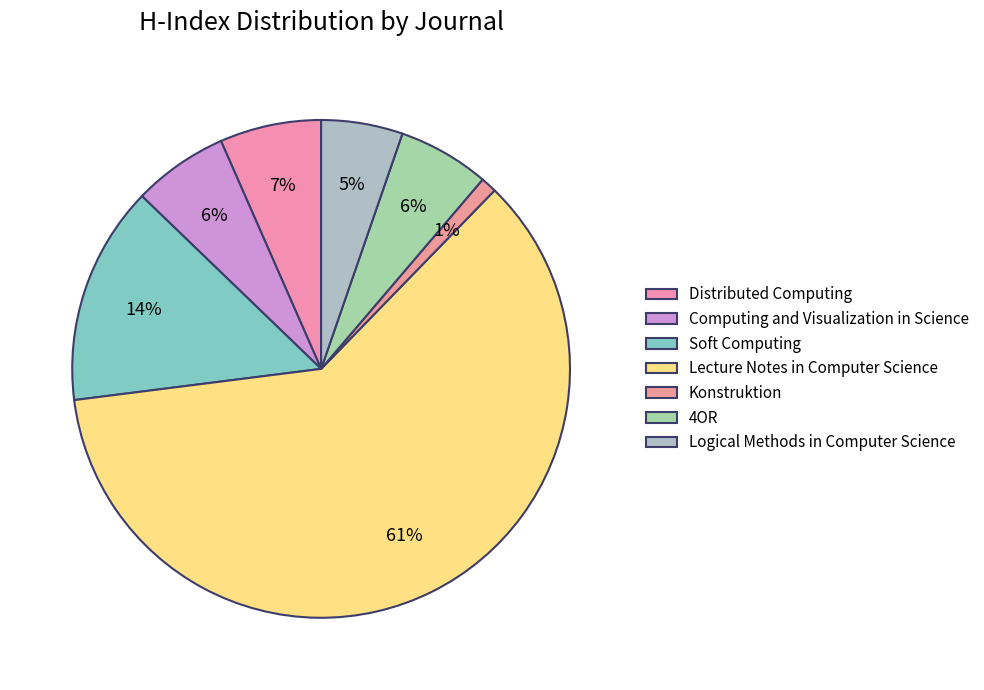

What percentage is the 4OR slice, to the nearest percent?

6%